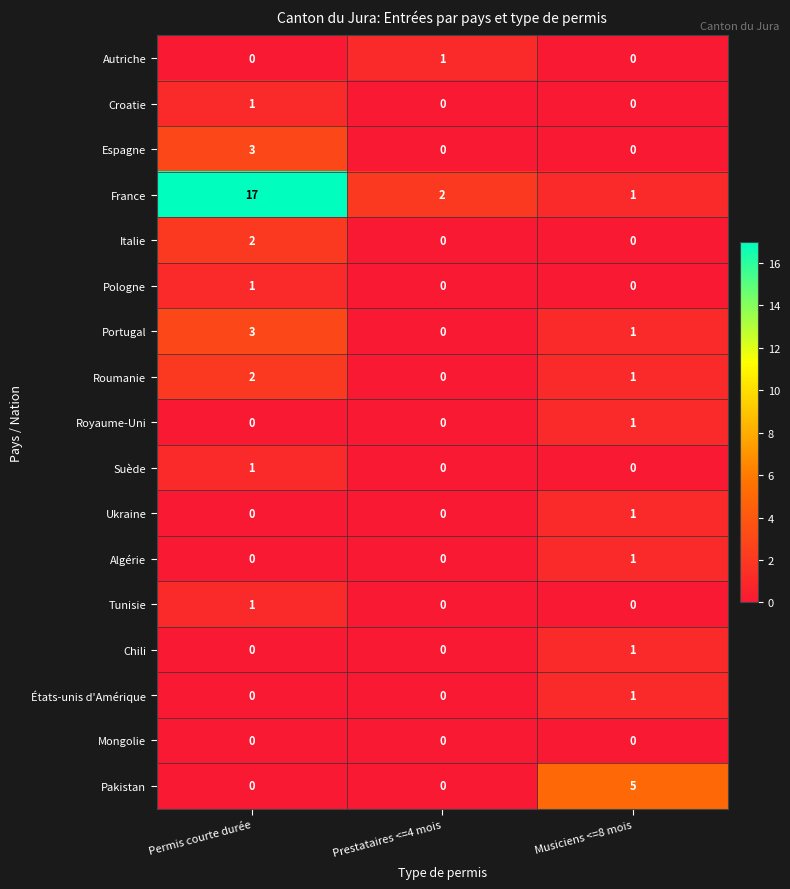

Between Permis courte durée and Prestataires <=4 mois, which series saw the biggest shift?

France